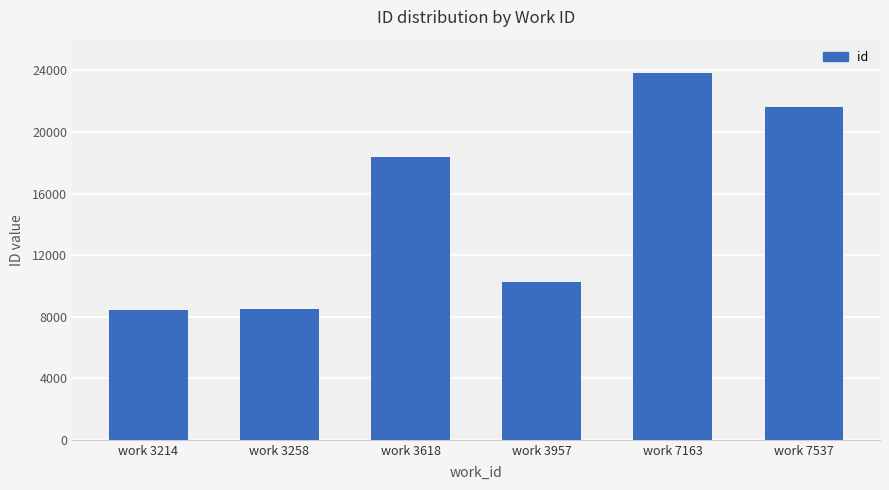

What is the difference between the maximum and second lowest values?

15348